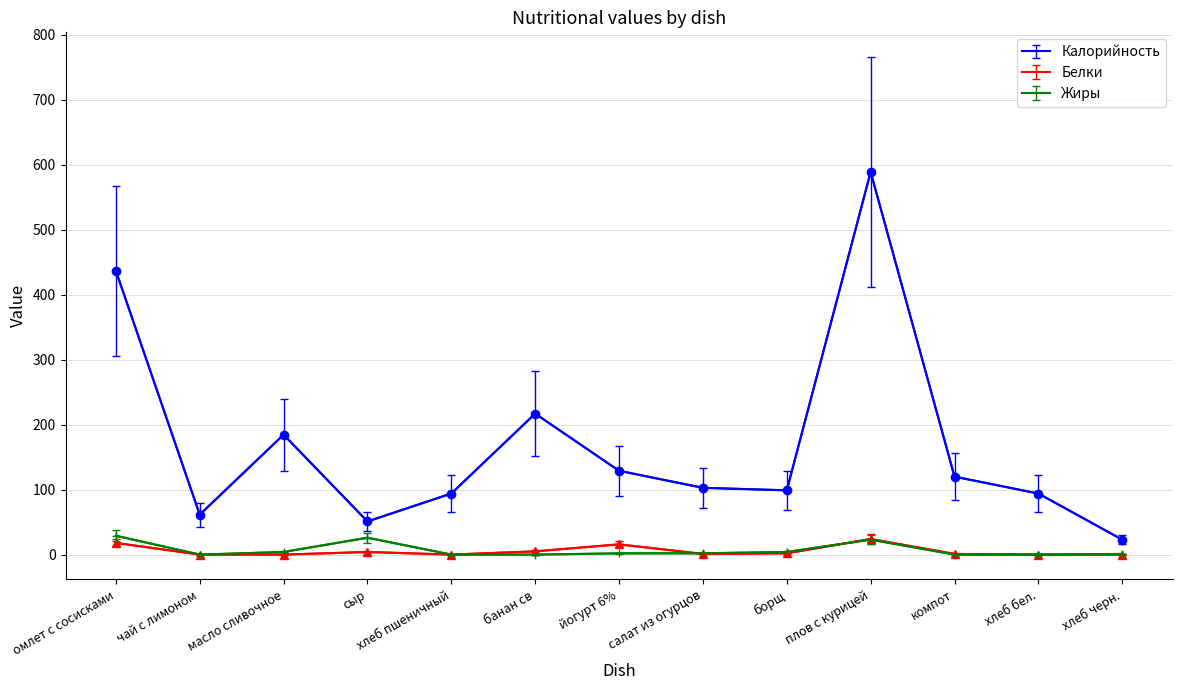

What is the difference between the highest and lowest values at йогурт 6%?

127.1